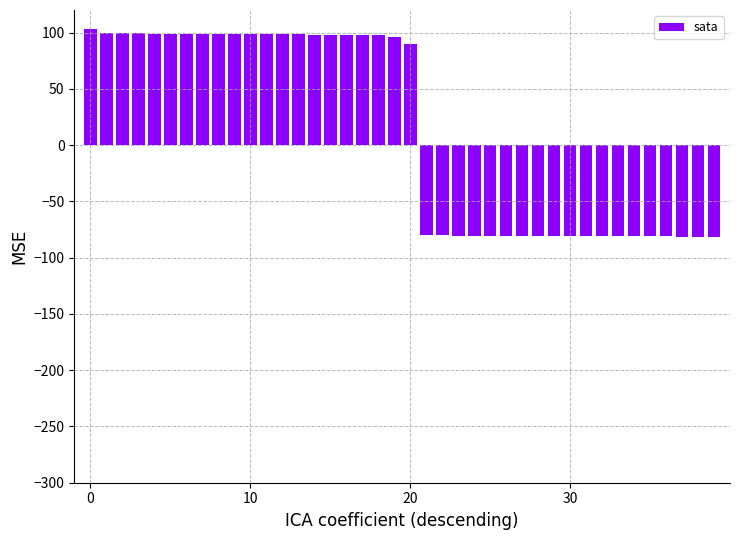

What is the minimum value shown in the chart?

-81.4